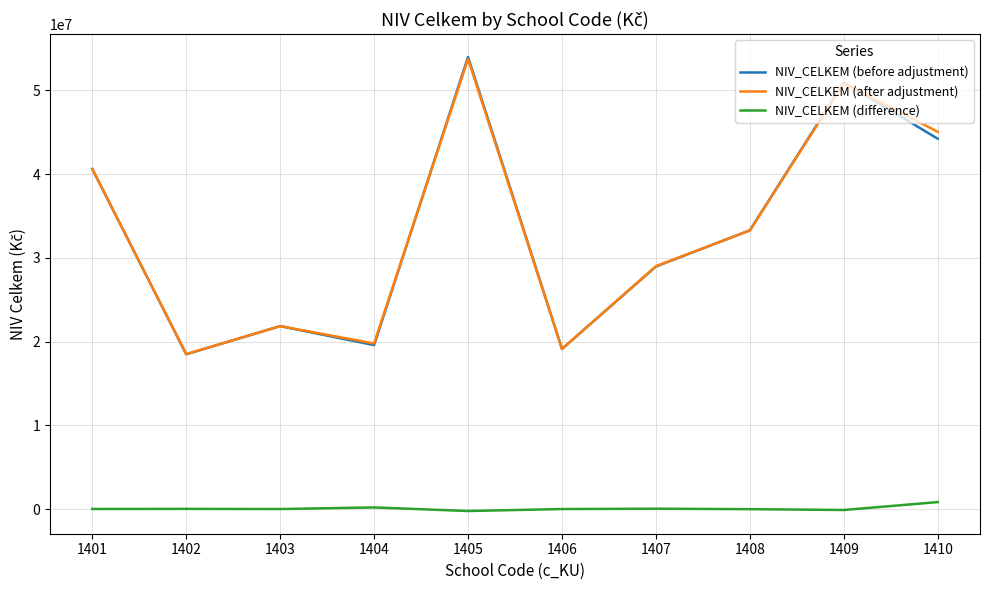

At which category is the sum across all series the highest?

1405